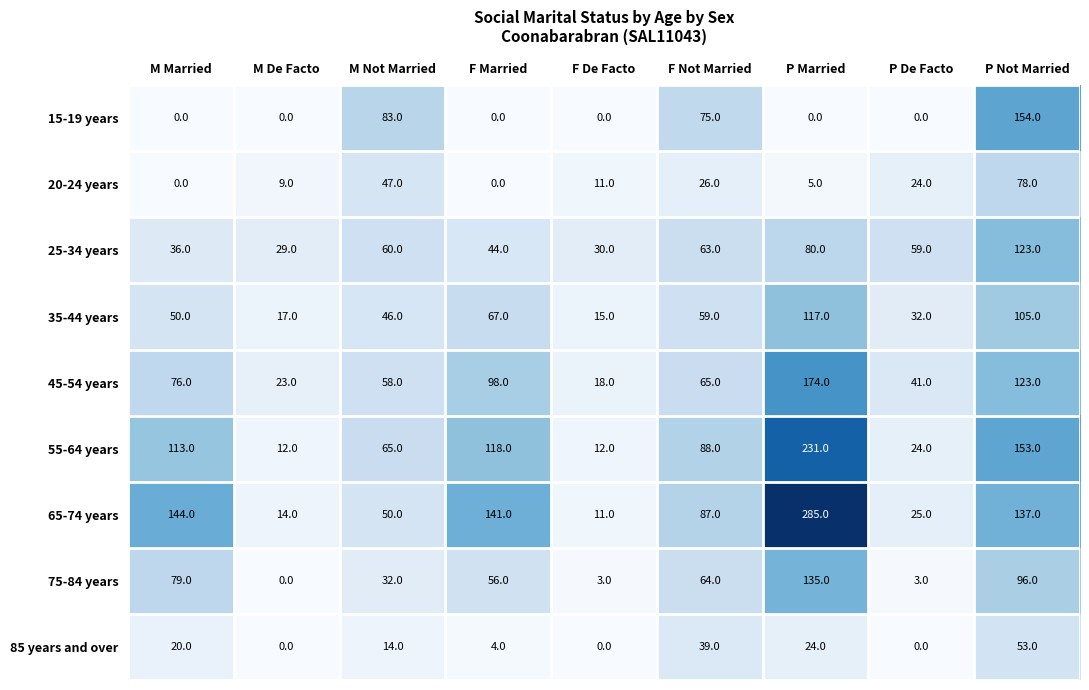

At how many categories does at least one series exceed 193?

1